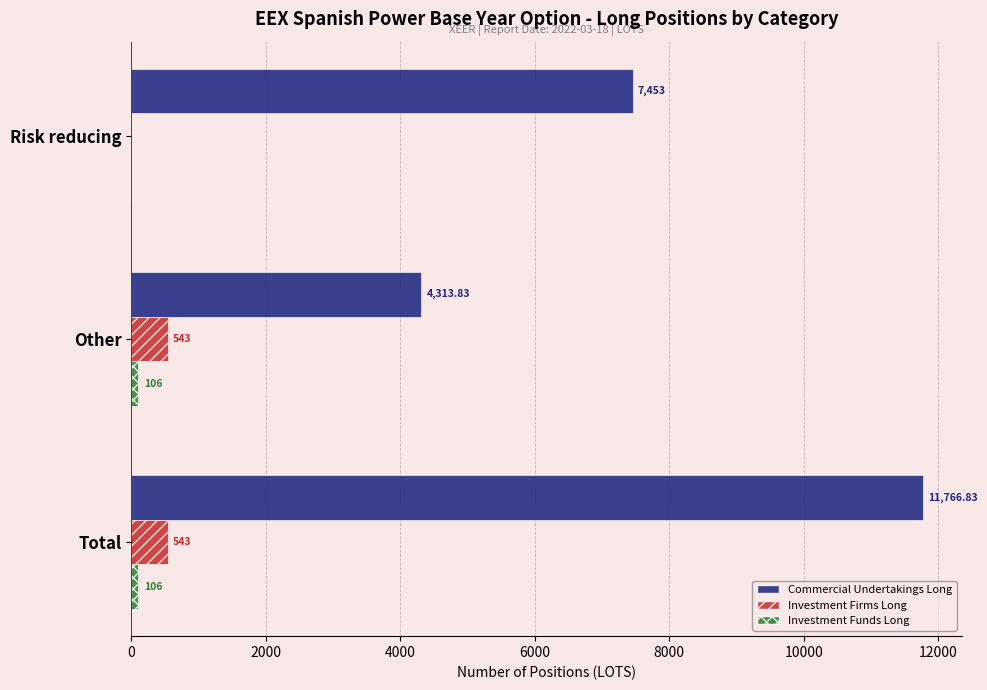

At which label is Commercial Undertakings Long closest to 8040?

Risk reducing